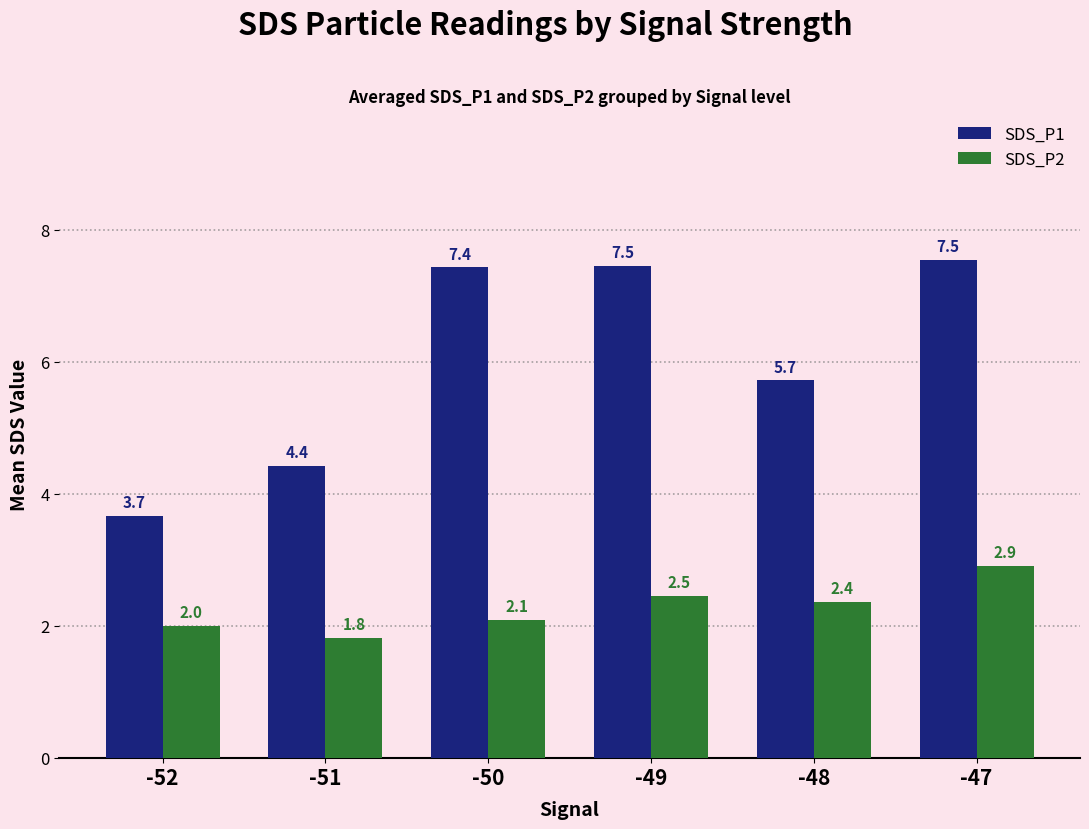

List the series in order of their overall mean, lowest first.

SDS_P2, SDS_P1